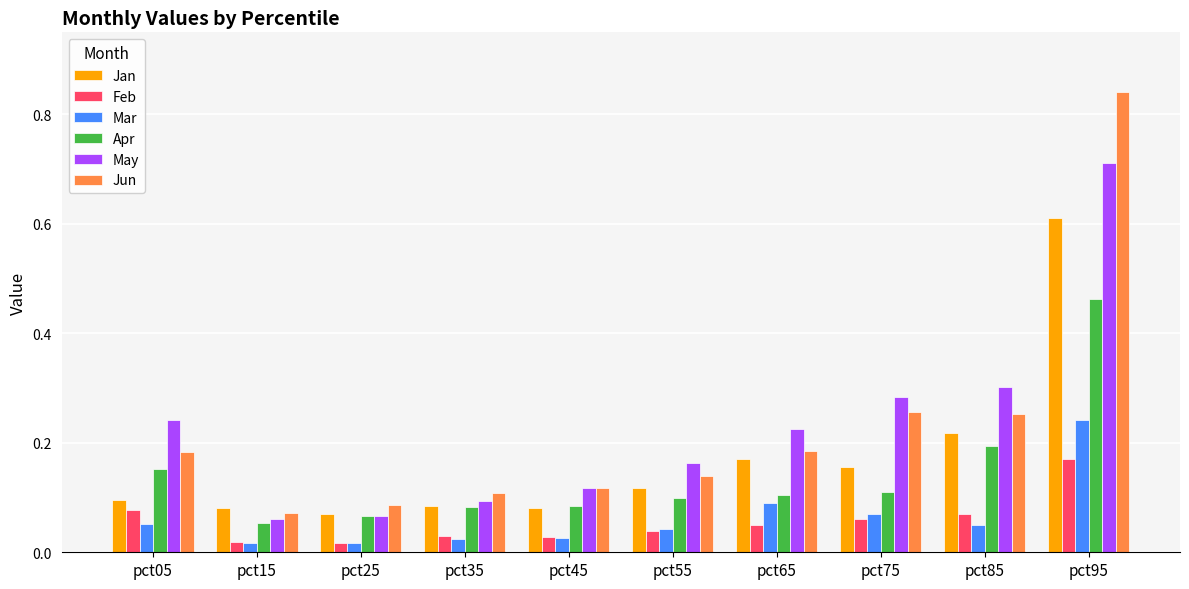

Which category has the highest value across all series?

pct95